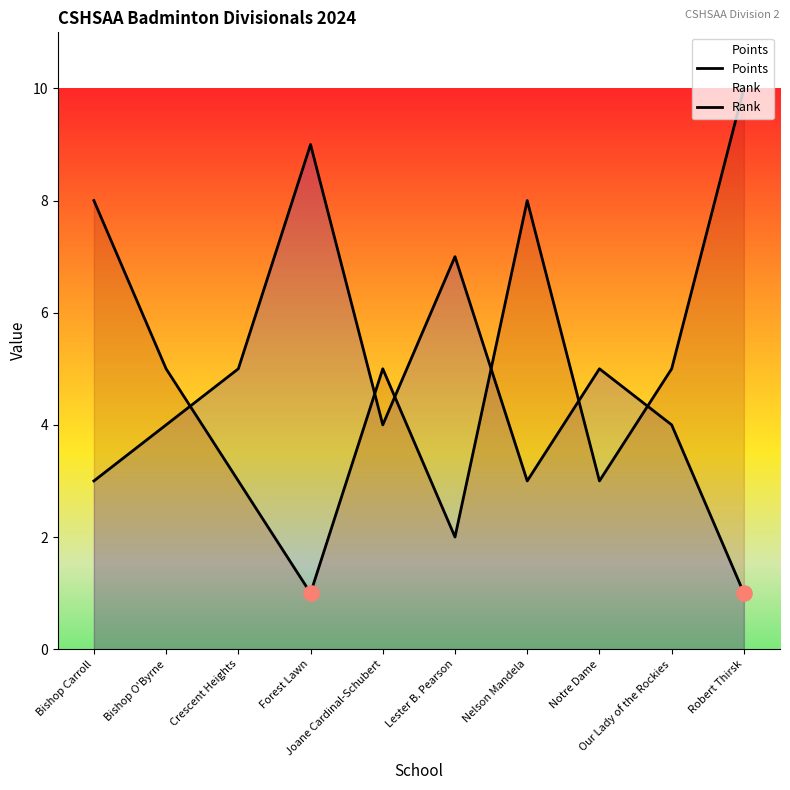

Is the value of Rank at Crescent Heights greater than the value of Points at Bishop O'Byrne?

No